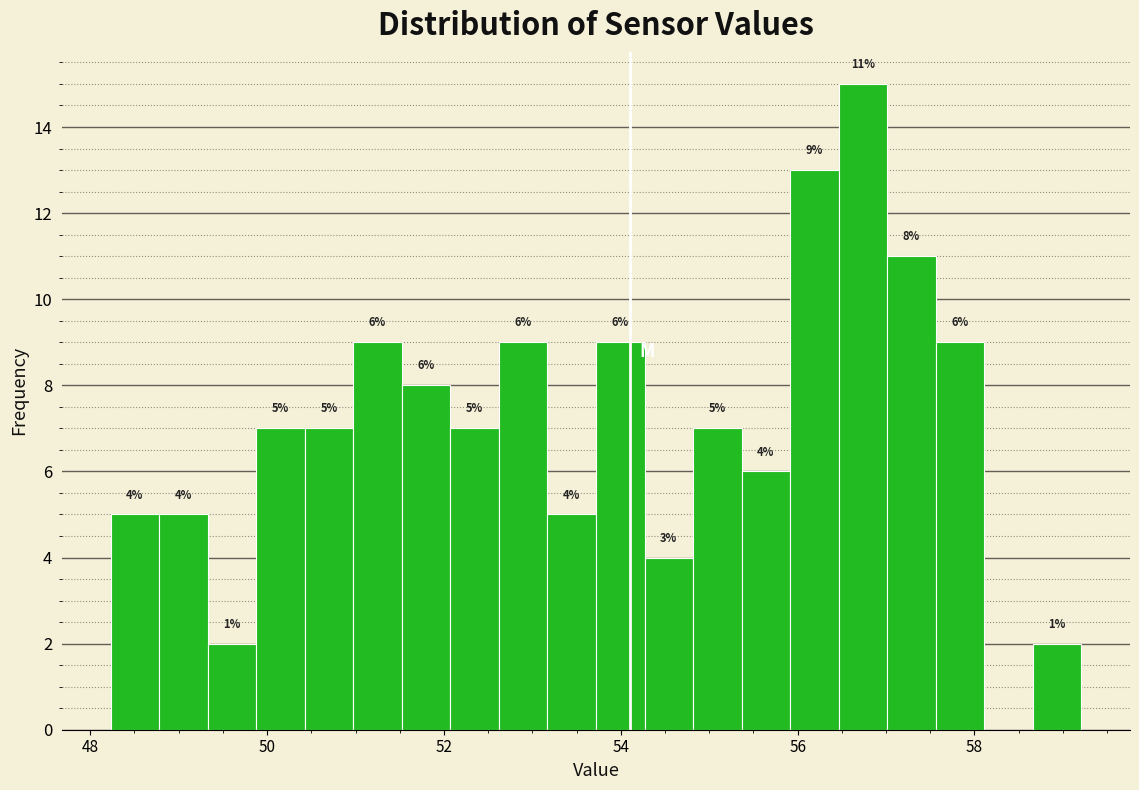

Around what value on the x-axis is the tallest bar? Give the approximate position of its centre, as read against the axis.

56.8